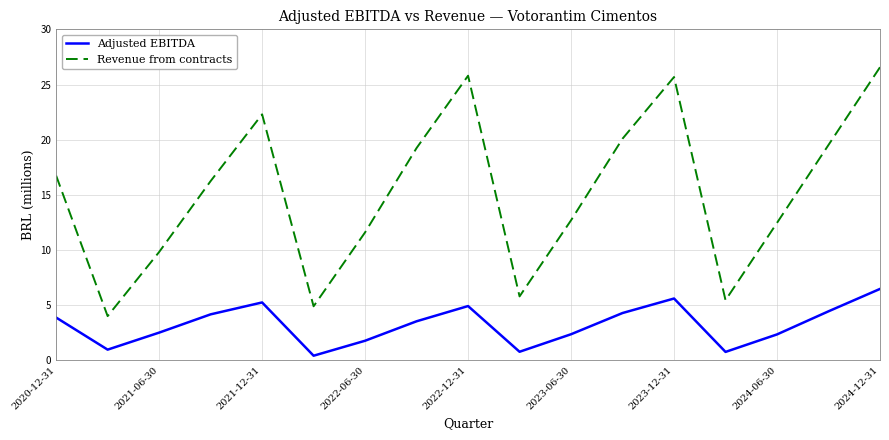

What is the maximum value for Adjusted EBITDA?

6.5